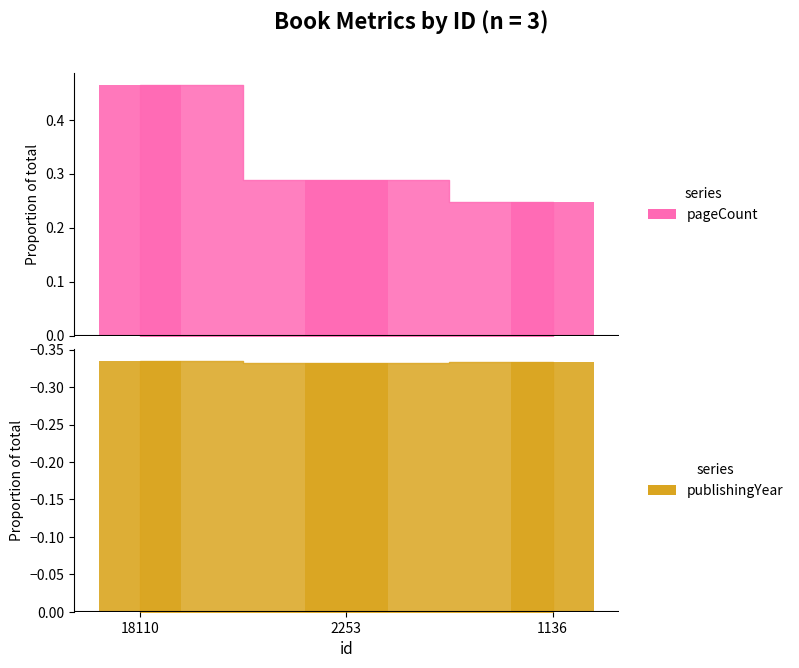

Which series has the largest total across all categories?

pageCount